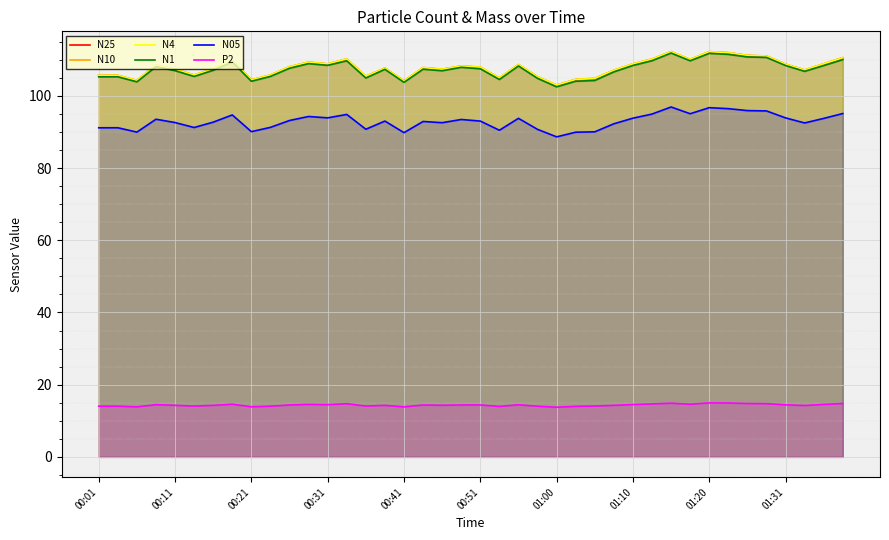

What is the total value across all series at 01:20?

560.0